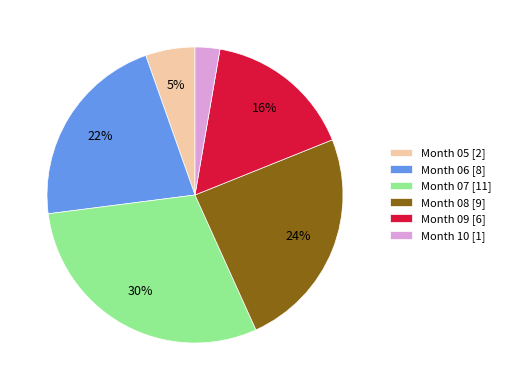

How many slices are in this pie chart?

6